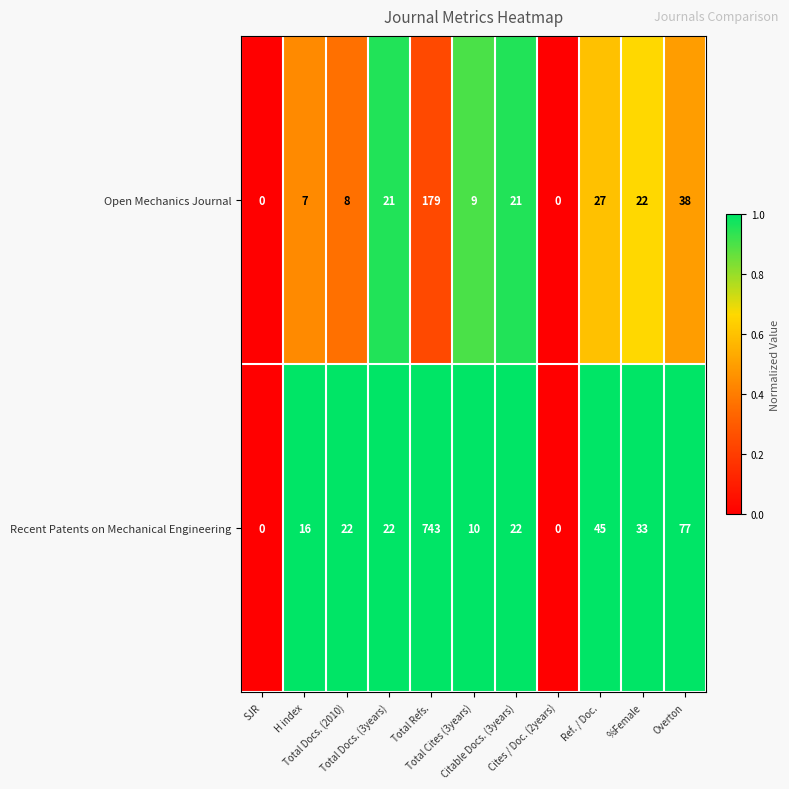

Rank the series by their average value, from highest to lowest.

Recent Patents on Mechanical Engineering, Open Mechanics Journal